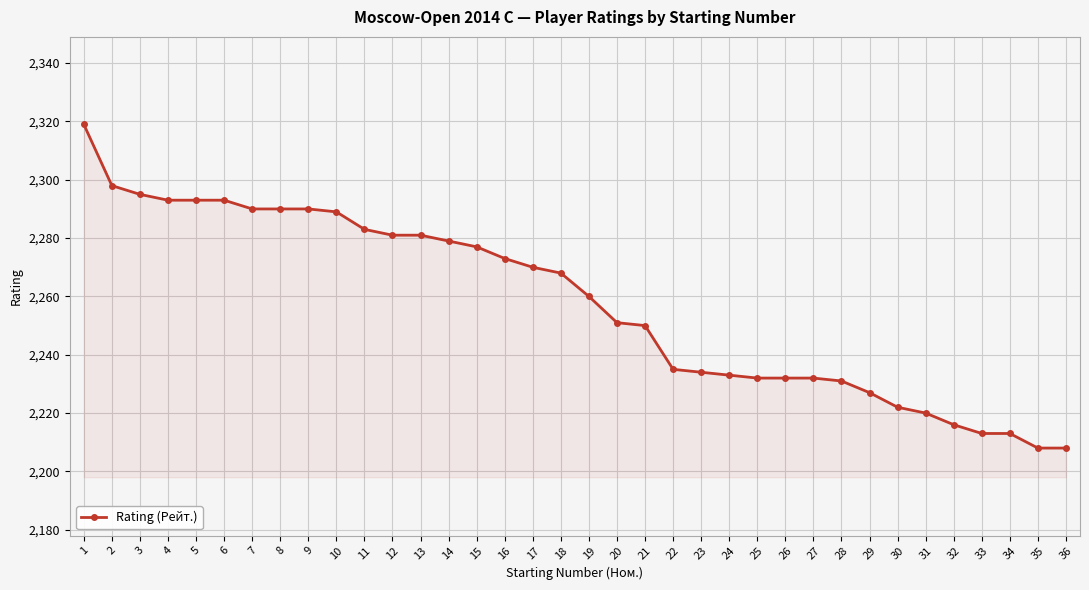

What is the greatest value displayed?

2319